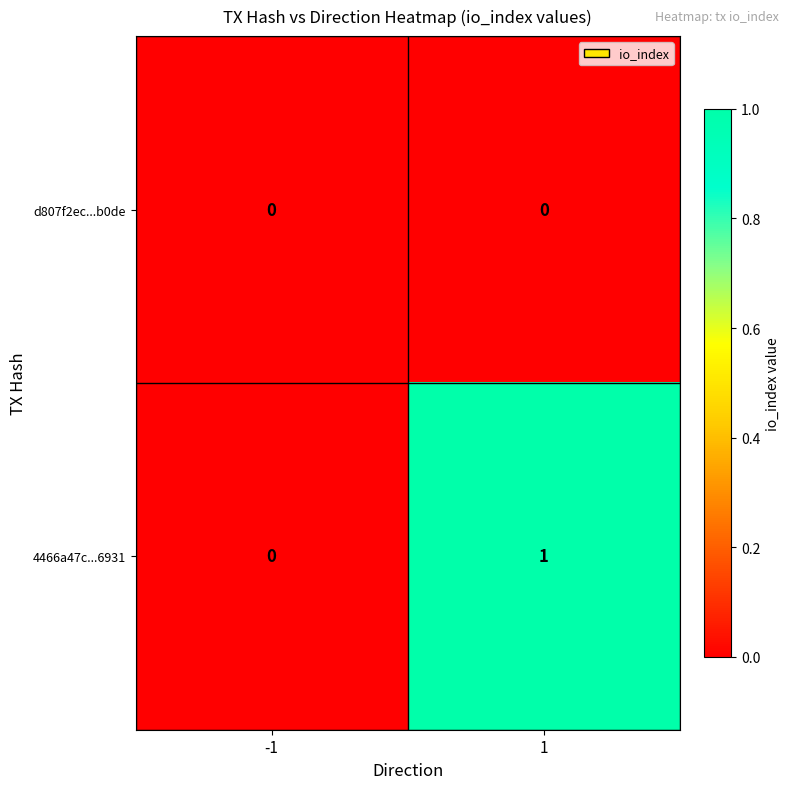

Which series changed the most between -1 and 1?

4466a47c...6931